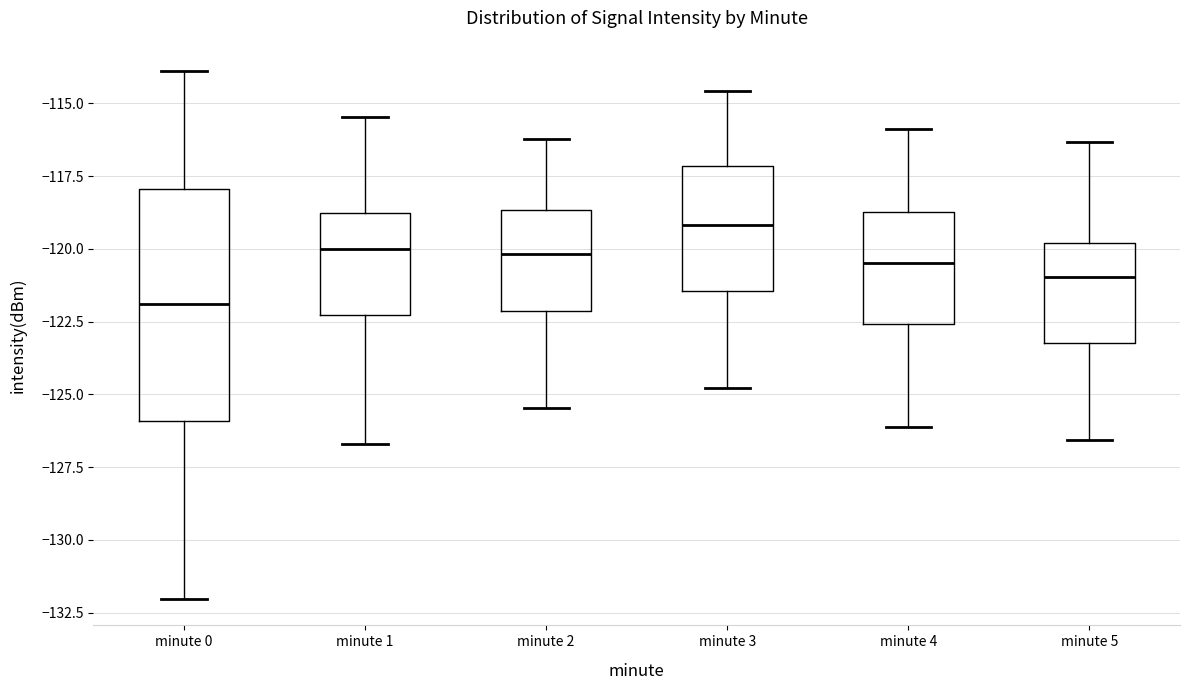

Which box has the highest median line?

minute 3